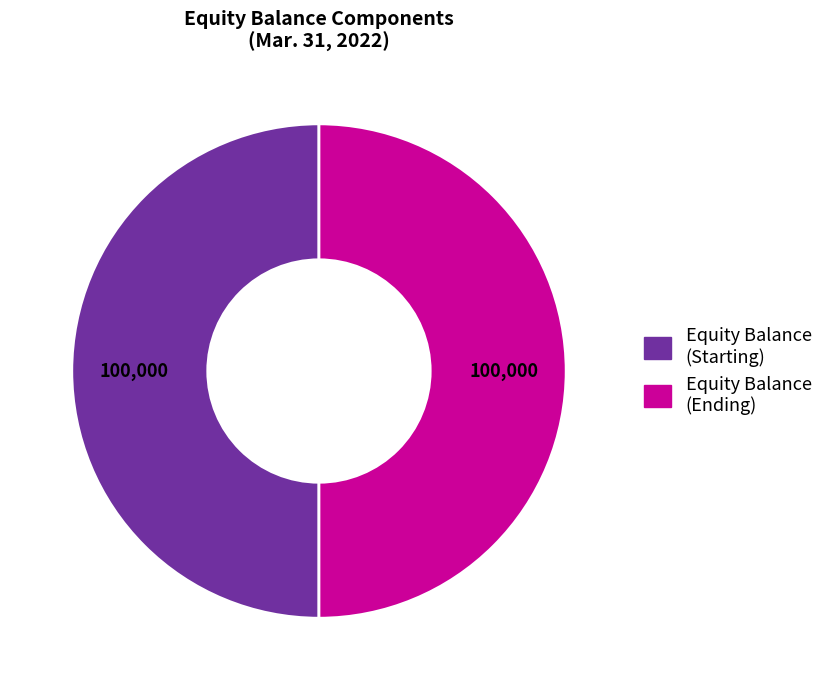

Count the number of slices in the pie.

2